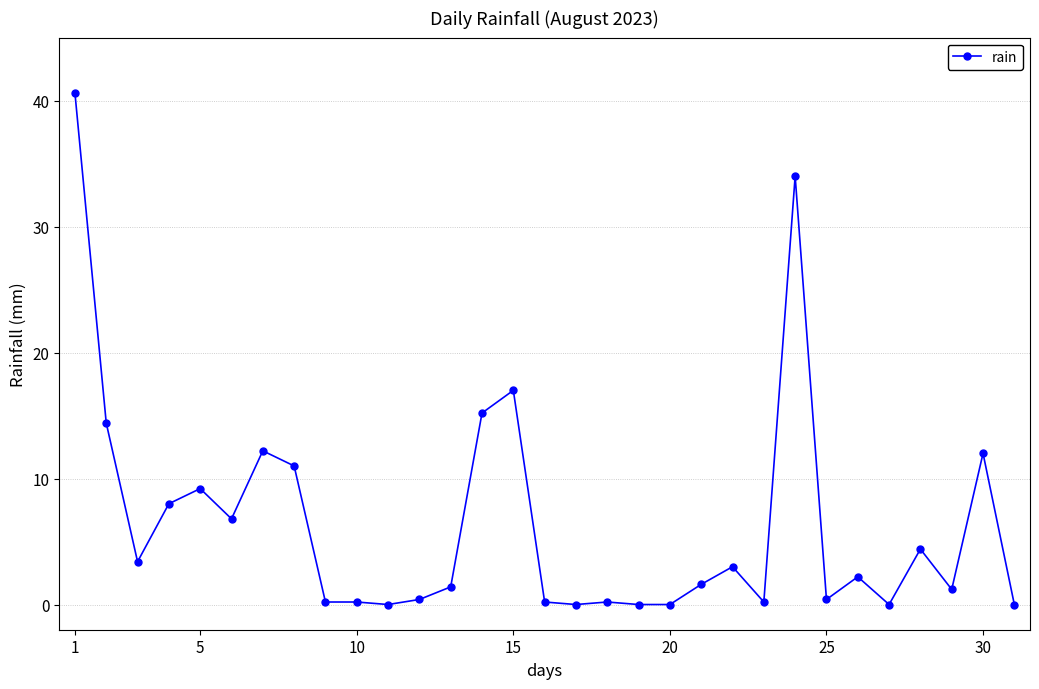

Reading left to right, transcribe all the data shown in this chart.

40.6	14.4	3.4	8.0	9.2	6.8	12.2	11.0	0.2	0.2	0.0	0.4	1.4	15.2	17.0	0.2	0.0	0.2	0.0	0.0	1.6	3.0	0.2	34.0	0.4	2.2	0.0	4.4	1.2	12.0	0.0